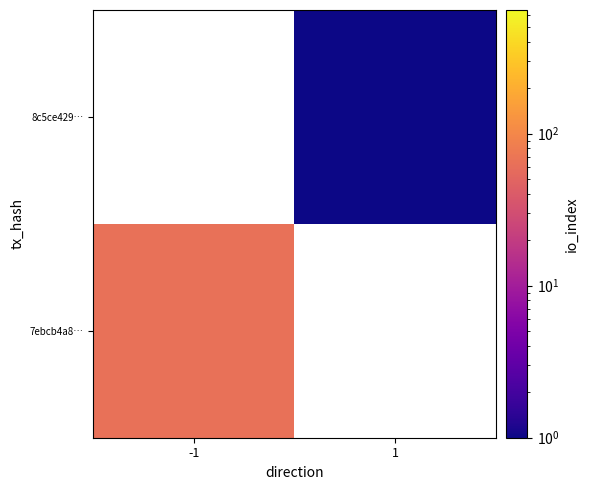

Reading right to left, list all the values displayed in this chart.

7ebcb4a8…: 1=0	-1=65
8c5ce429…: 1=1	-1=0